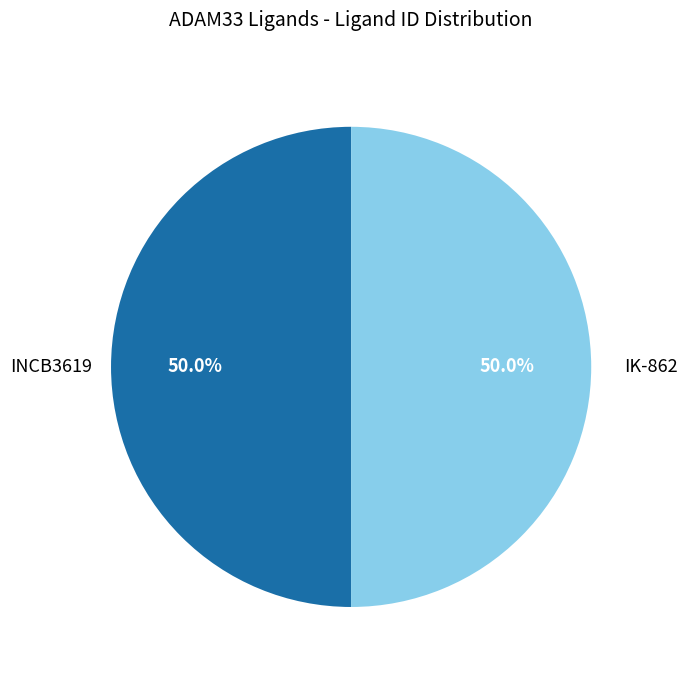

How many slices are in this pie chart?

2